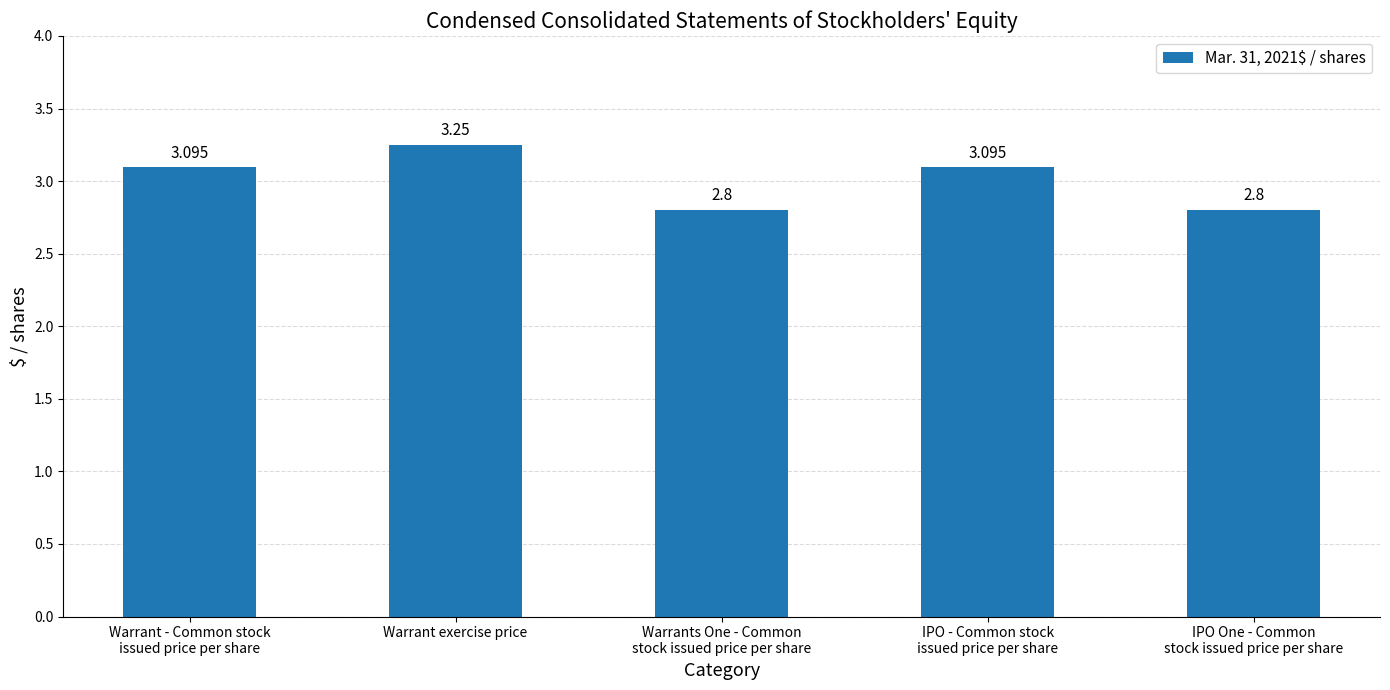

How many values exceed 3?

3